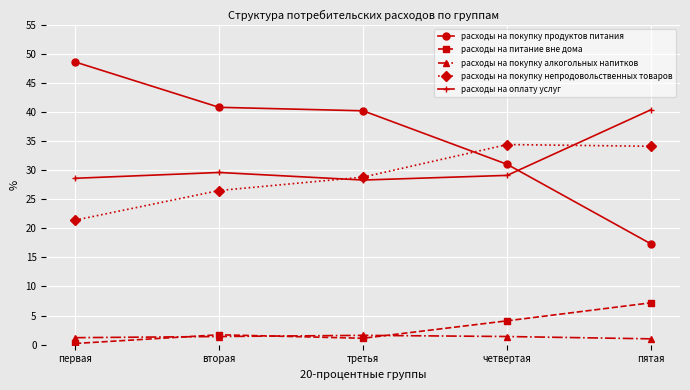

What is the label of the 4th point from the left?

четвертая